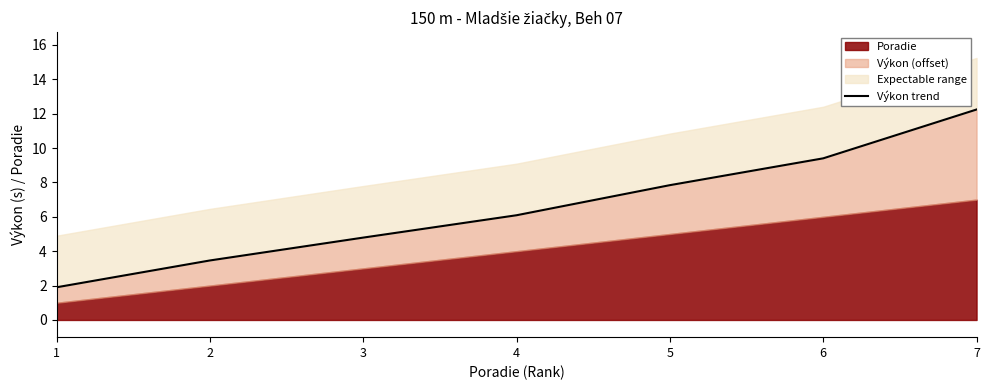

What is the difference between the maximum and minimum values?

10.3